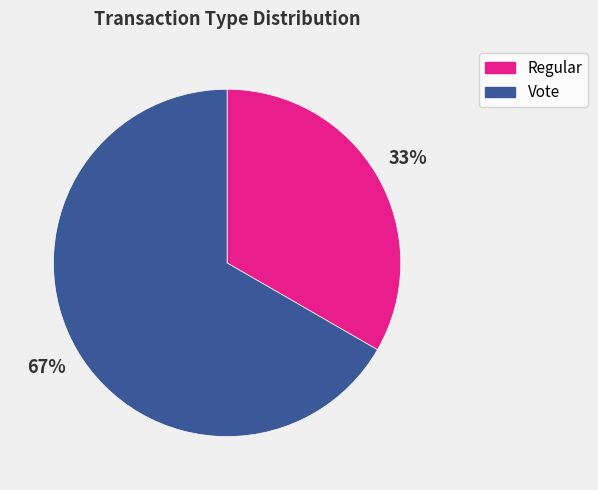

Rank the categories by value from highest to lowest.

Vote, Regular